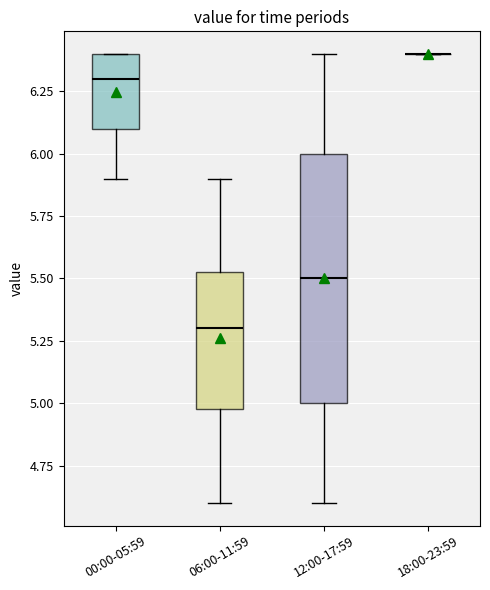

Where does the median line of the box for 00:00-05:59 sit on the y-axis? The values are not printed on the chart, so give them approximately, as read against the axis.

6.30